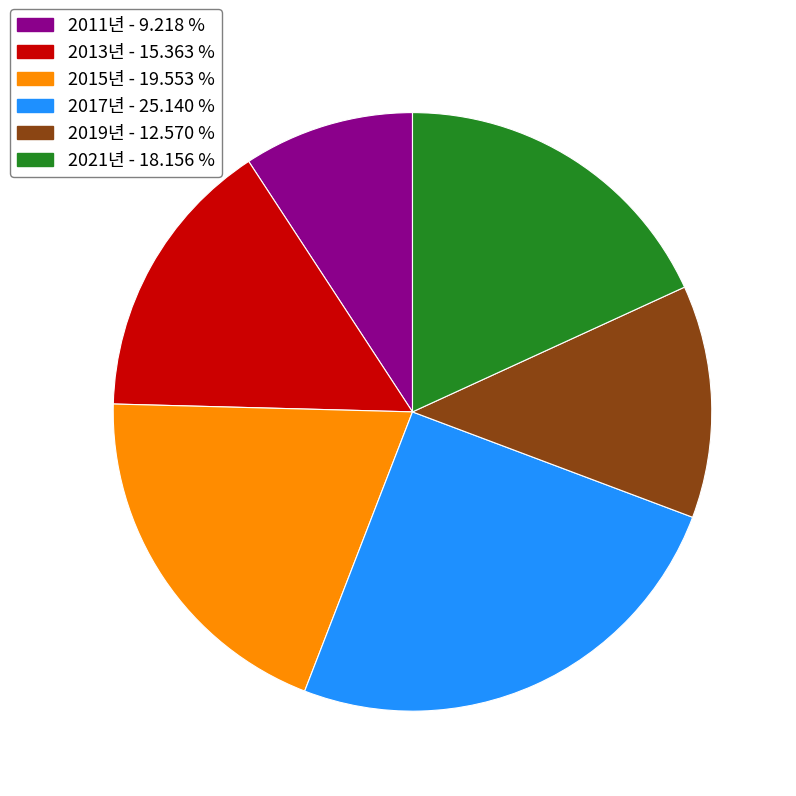

Which has a higher value, 2011년 - 9.218 % or 2017년 - 25.140 %?

2017년 - 25.140 %